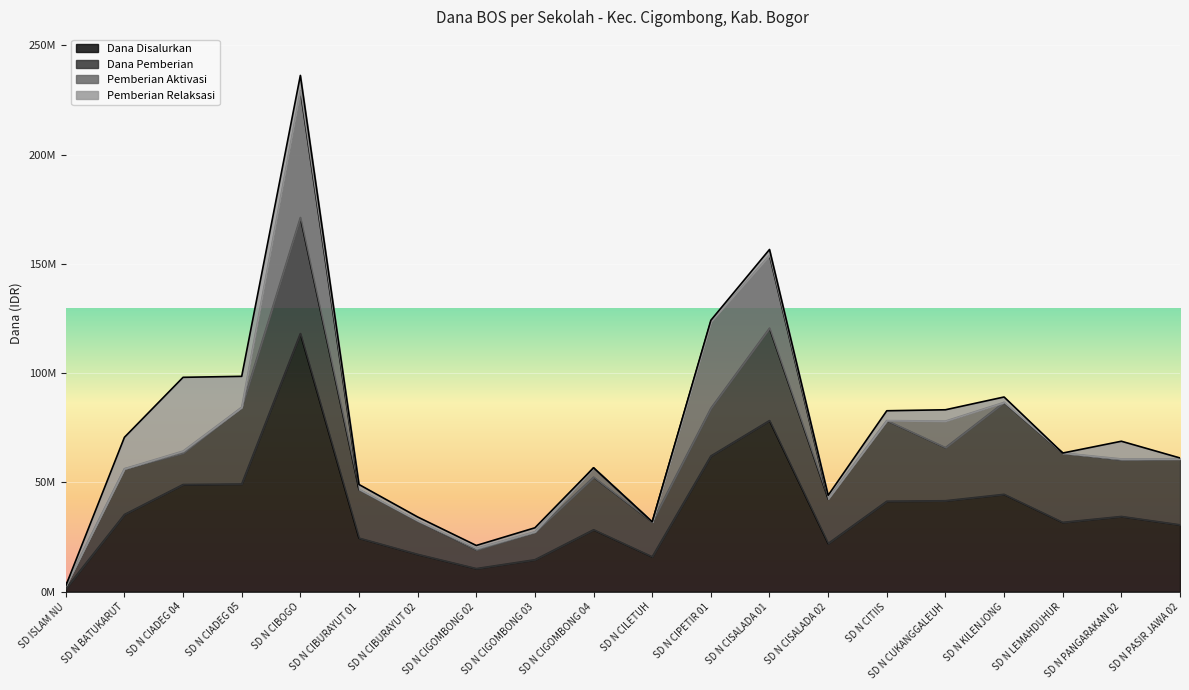

True or false: Dana Disalurkan has more than 2 points higher than both neighbors.

True